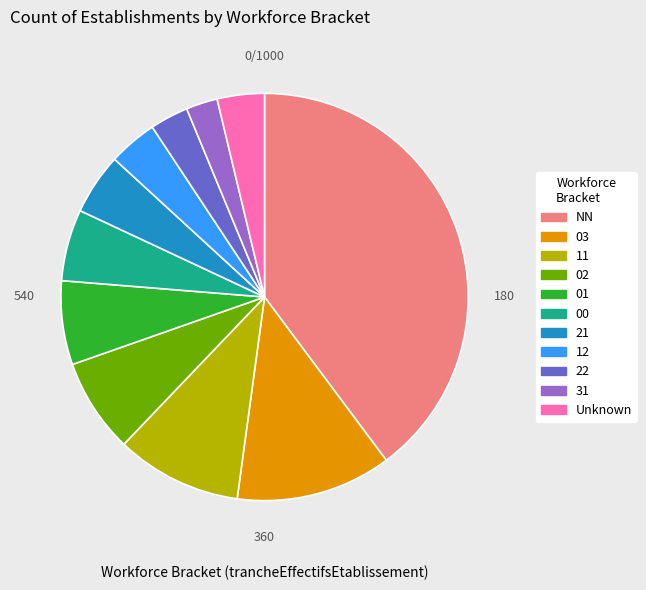

What is the largest slice in the pie chart?

NN